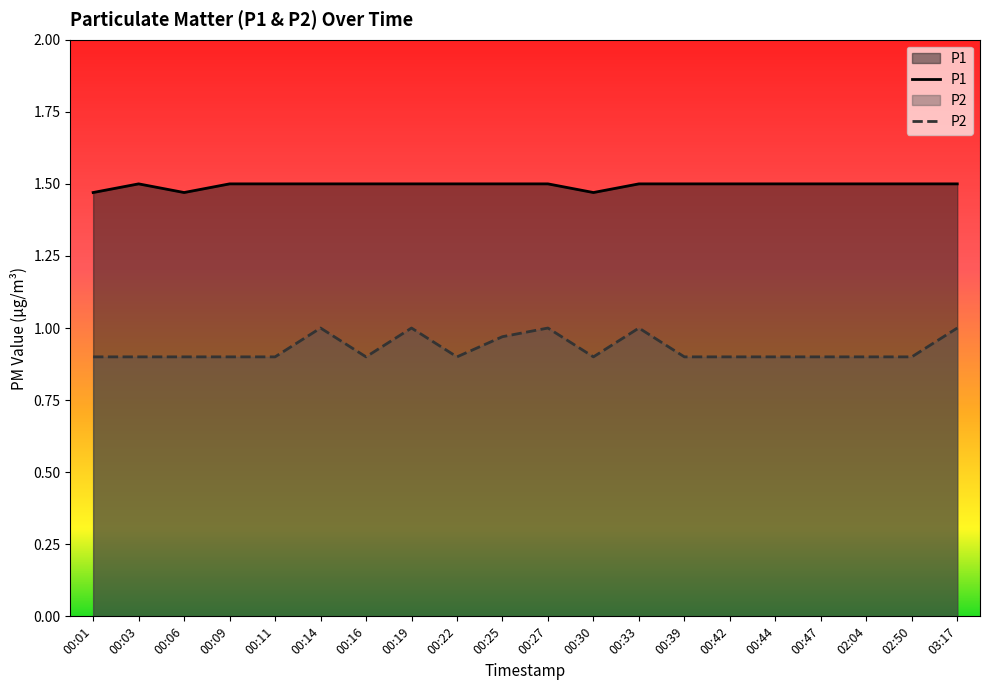

The P1 series shows 0.6 at 00:09. True or false?

False